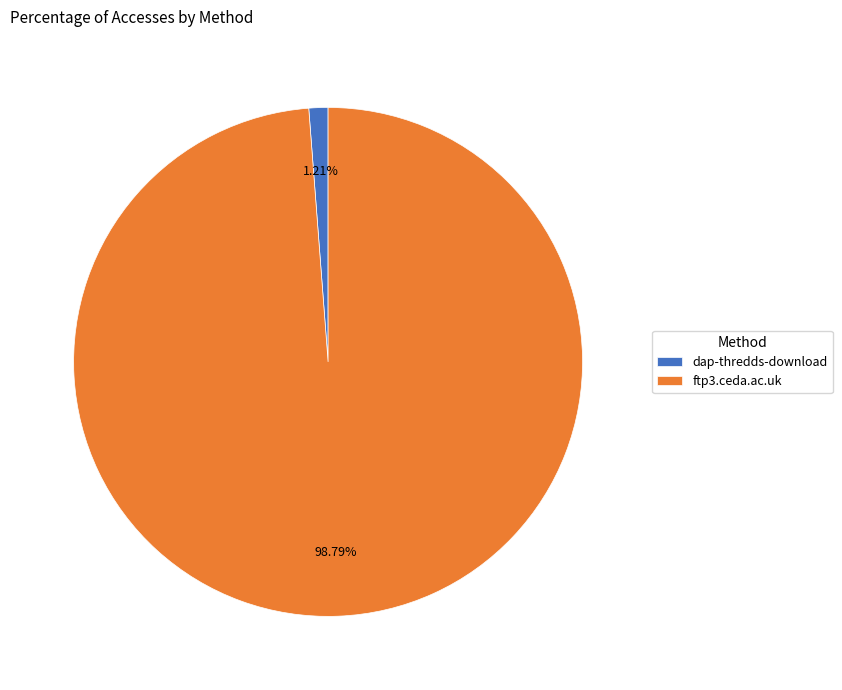

Which category has the biggest portion of the pie?

ftp3.ceda.ac.uk